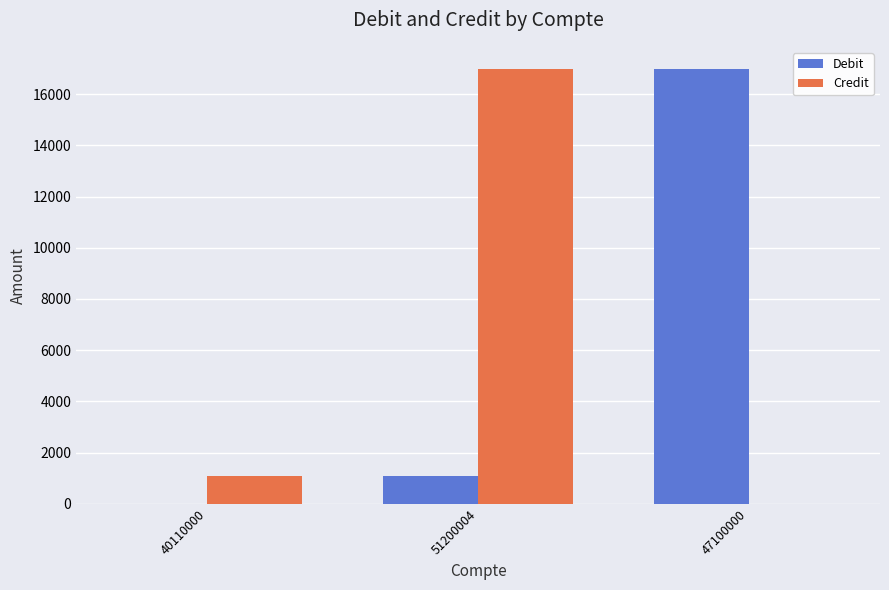

Which category has the highest value in the Debit series?

47100000